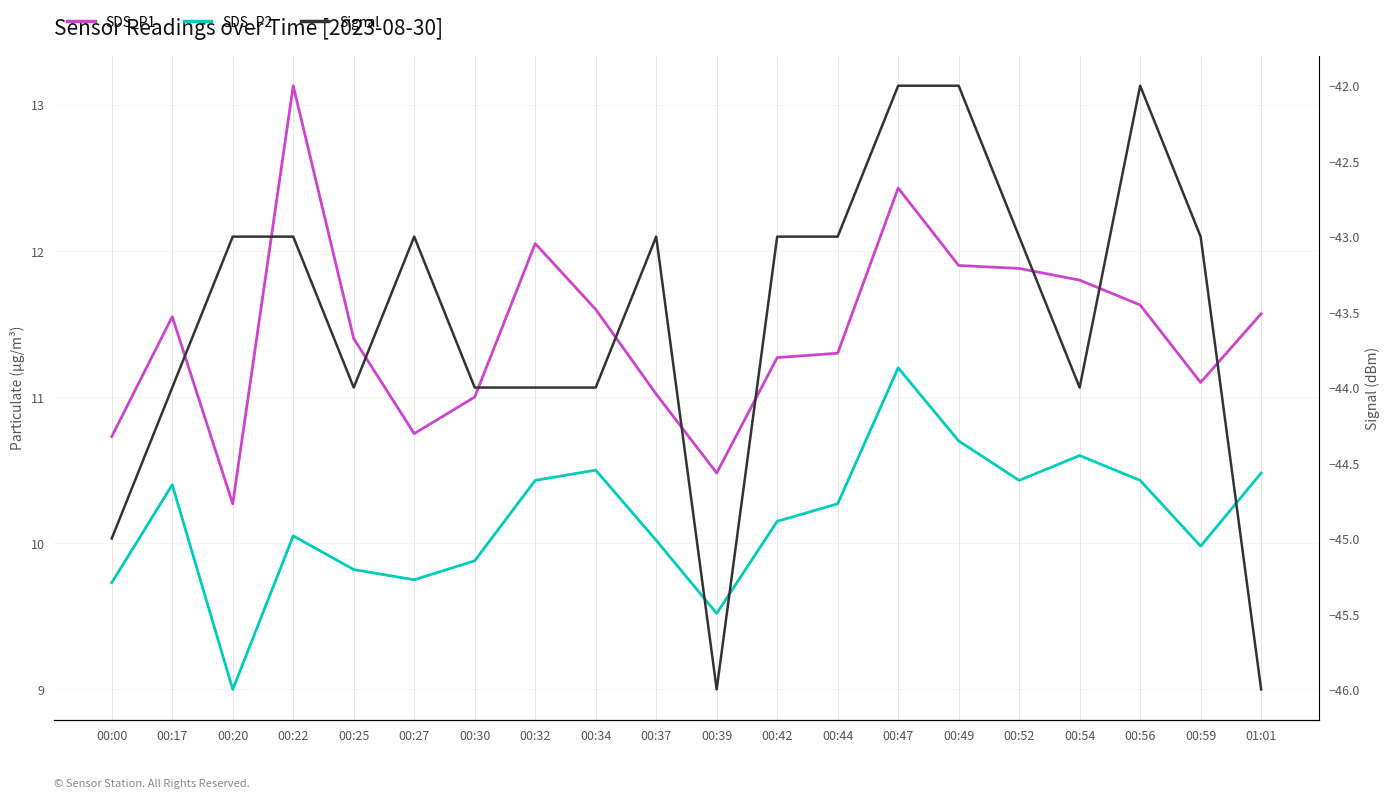

Which series has the largest total across all categories?

SDS_P1